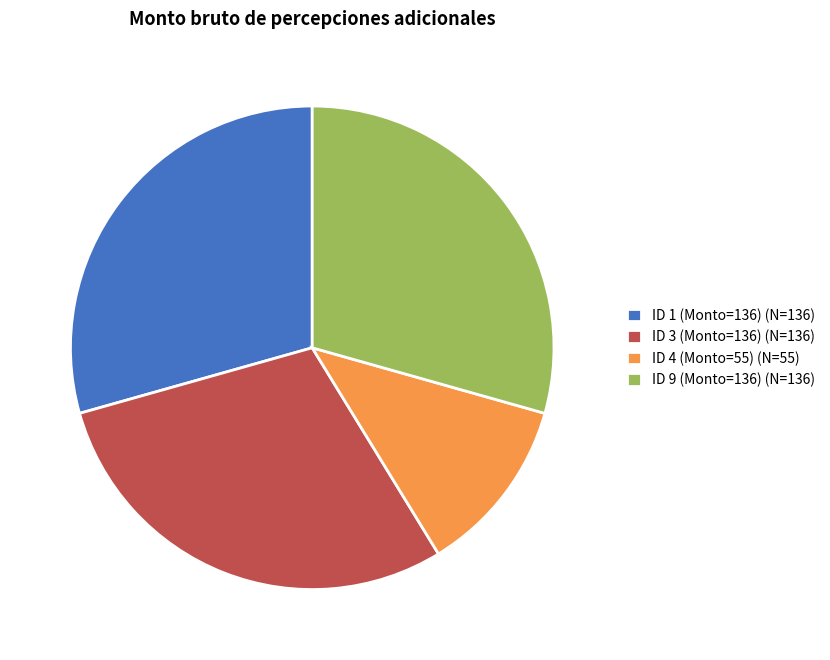

Does ID 9 (Monto=136) (N=136) account for over 50% of the chart?

No